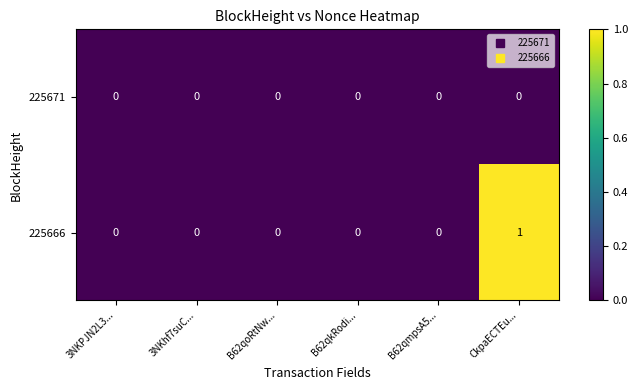

List the series in order of their peak value, highest first.

225666, 225671